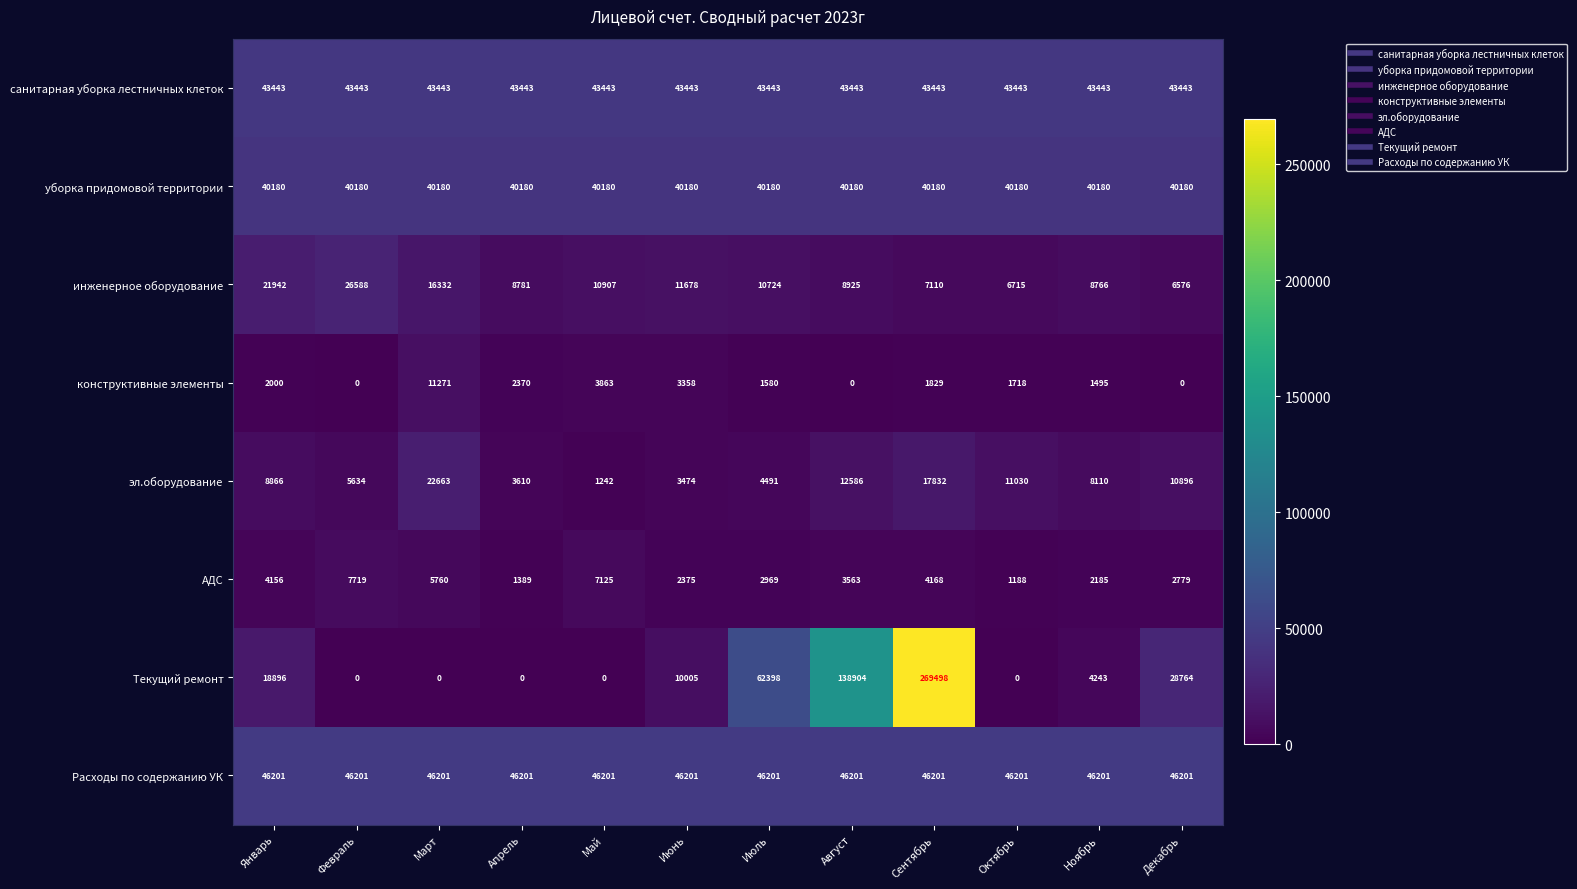

How many series are shown in this chart?

8